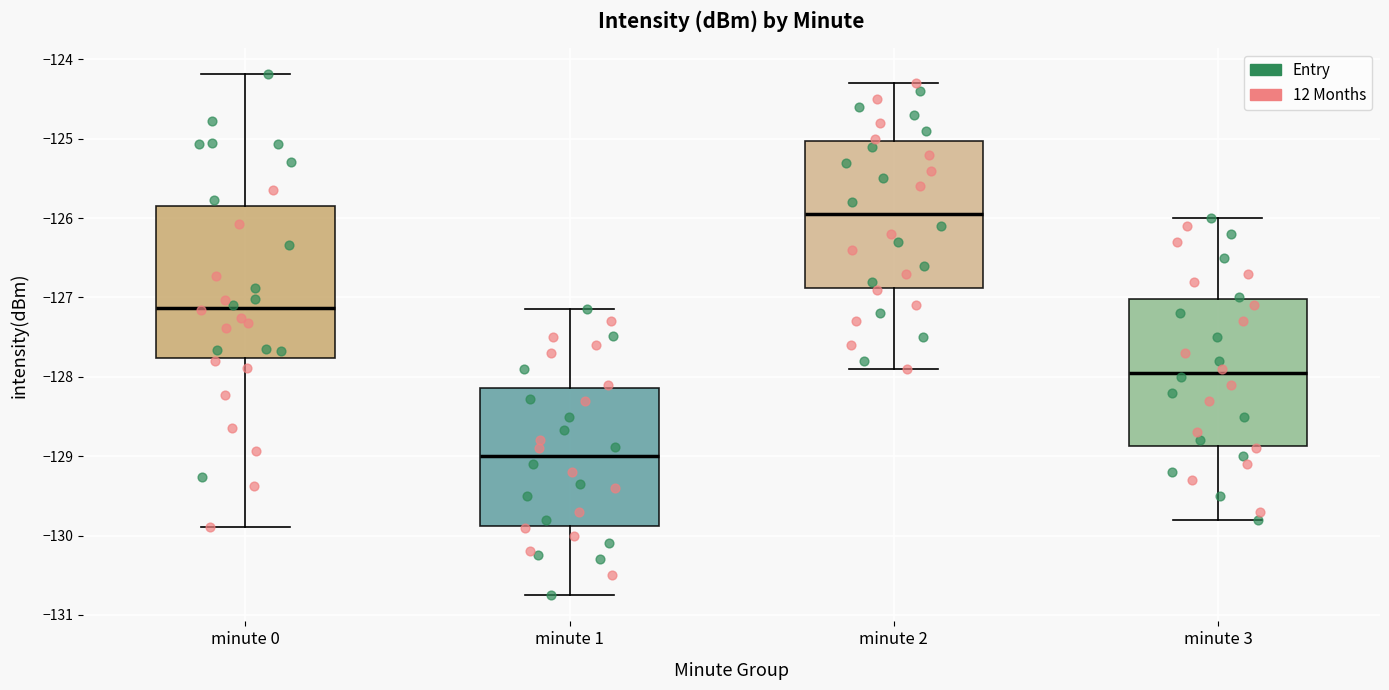

Reading left to right, transcribe this box plot: for each box, give where its median line is, the range the box spans, and where its two whiskers end, as read against the y-axis. The values are not printed on the chart, so give them approximately, as read against the axis.

minute 0: median -127.1, box -127.8 to -125.8, whiskers -129.9 to -124.2
minute 1: median -129.0, box -129.9 to -128.1, whiskers -130.8 to -127.1
minute 2: median -125.9, box -126.9 to -125.0, whiskers -127.9 to -124.3
minute 3: median -127.9, box -128.9 to -127.0, whiskers -129.8 to -126.0